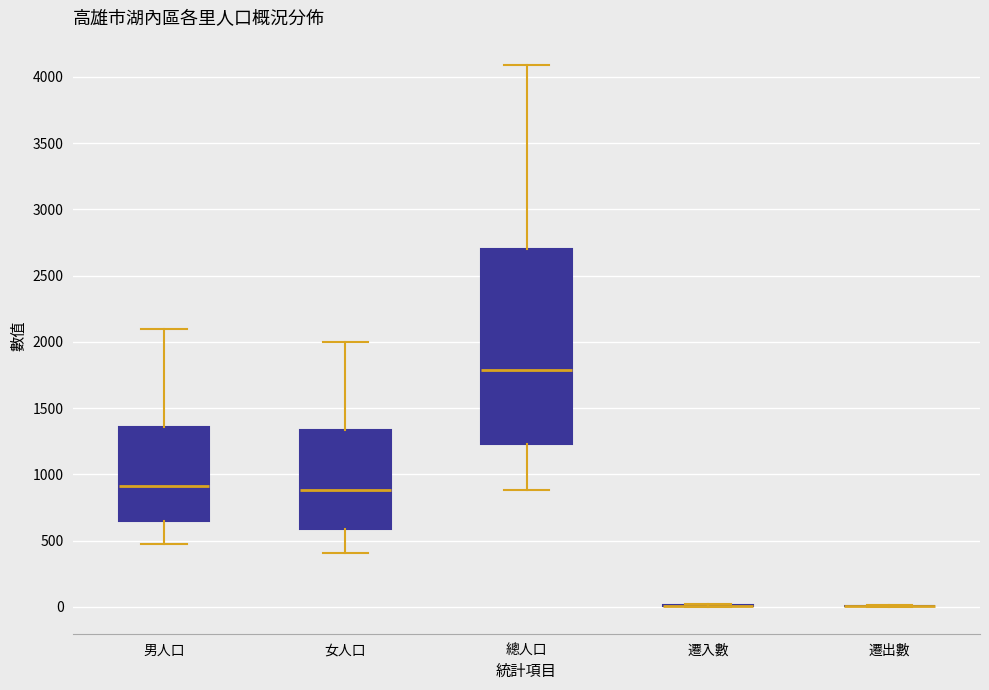

Which box is the tallest, from its lower edge to its upper edge?

總人口